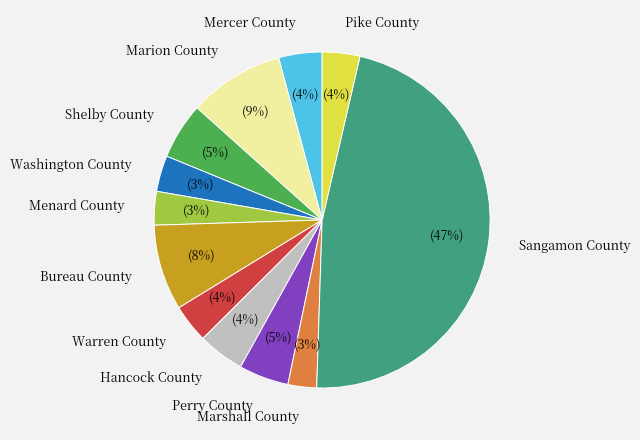

Is it true that Washington County is 3% of the pie?

True